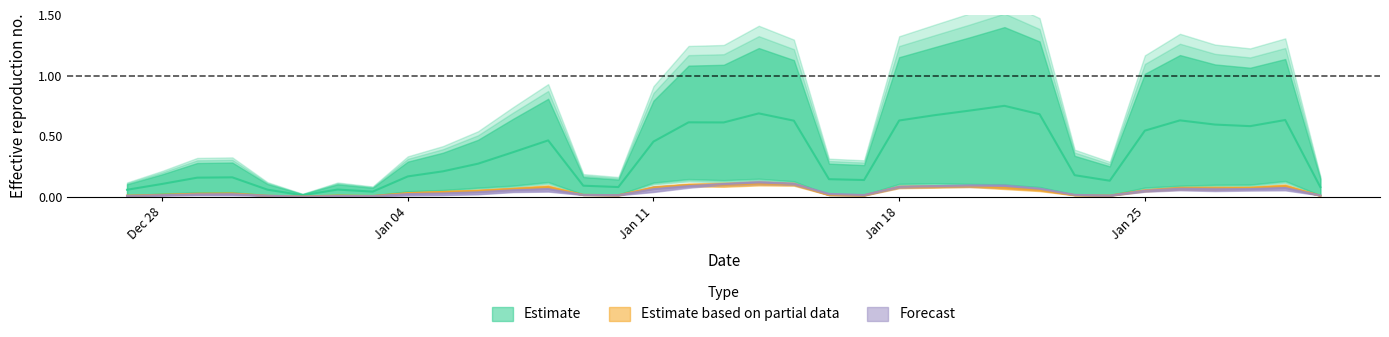

What is the label of the 7th point from the right?

24.01.2021